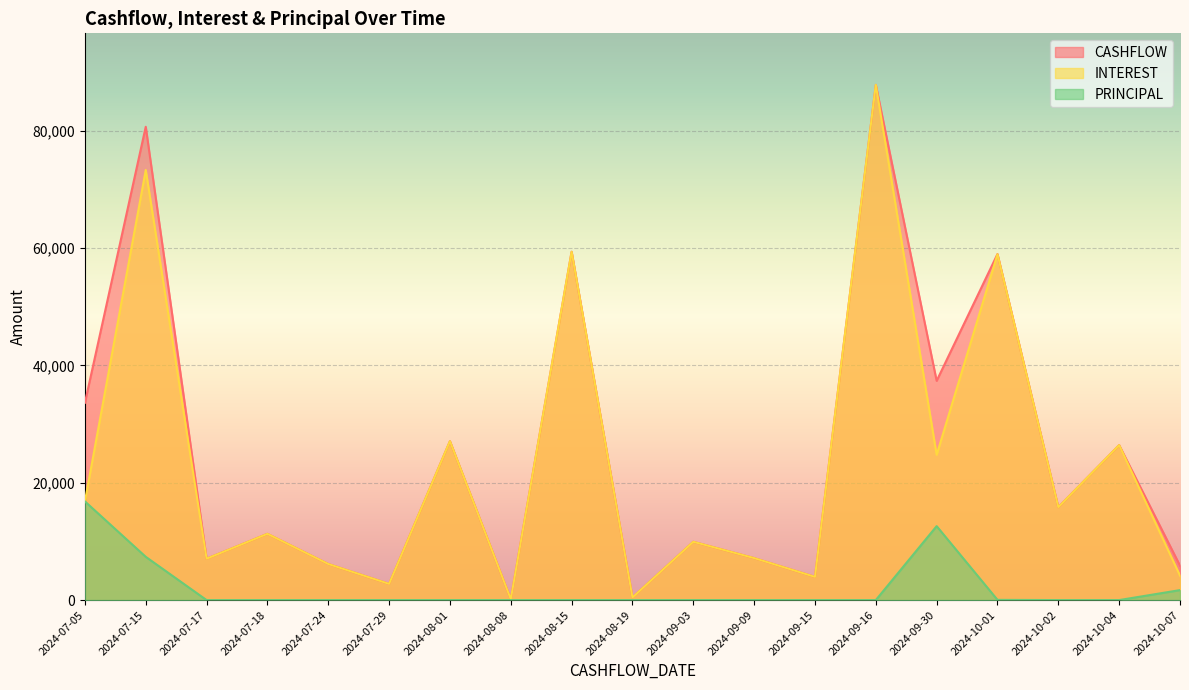

How many lines are shown in the chart?

3